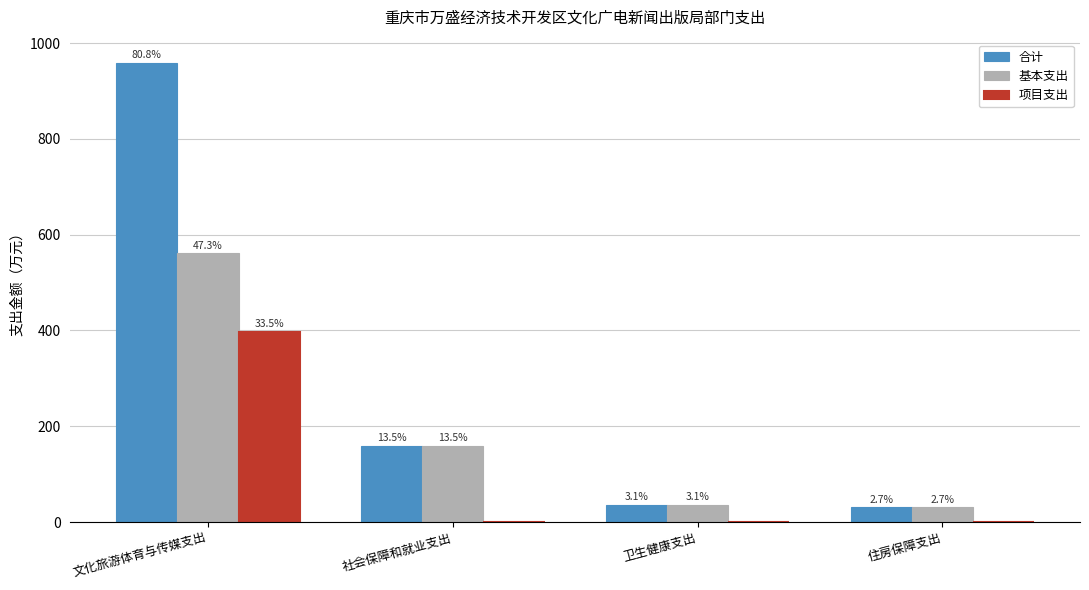

The 项目支出 series shows 0.0 at 住房保障支出. True or false?

True